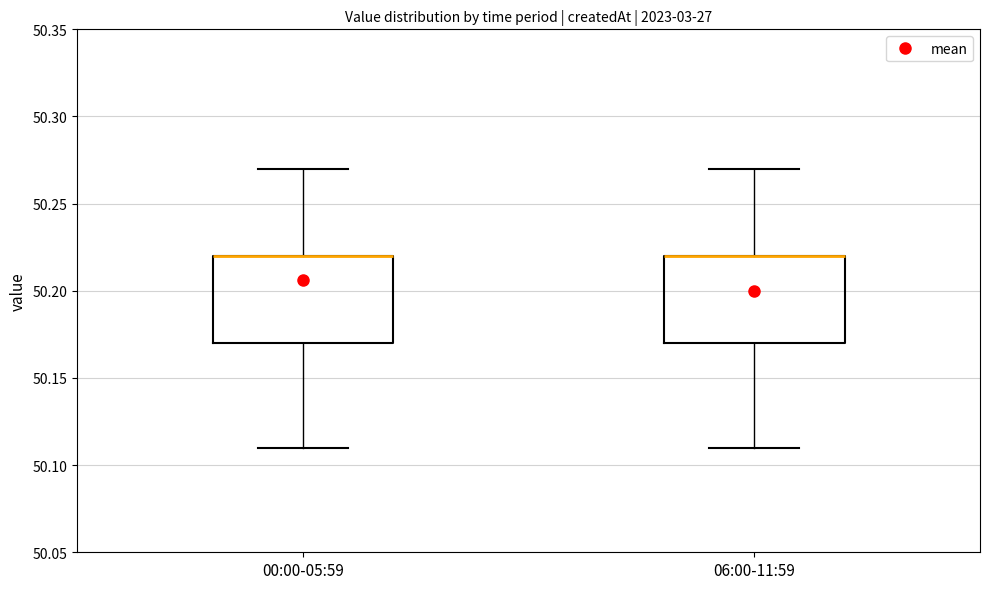

Reading left to right, read every box against the y-axis: the position of its median line, the range the box covers, and the ends of its whiskers. The values are not printed on the chart, so give them approximately, as read against the axis.

00:00-05:59: median 50.22 (drawn on the box's upper edge), box 50.17 to 50.22, whiskers 50.11 to 50.27
06:00-11:59: median 50.22 (drawn on the box's upper edge), box 50.17 to 50.22, whiskers 50.11 to 50.27